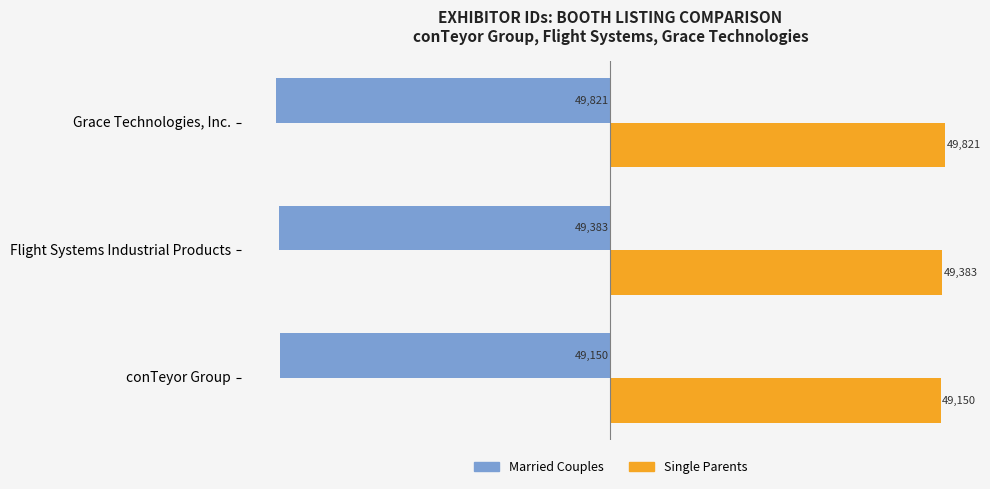

List the series in order of their overall mean, highest first.

Single Parents, Married Couples